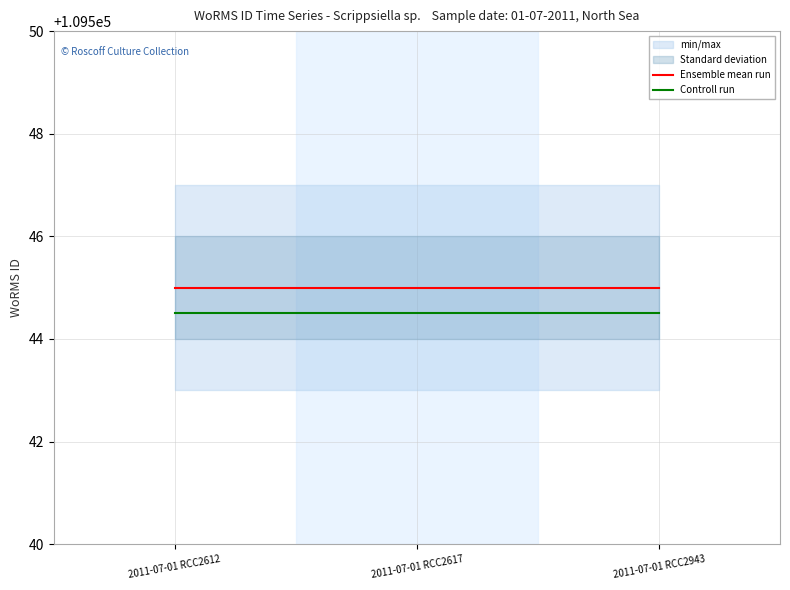

At which category is the sum across all series the highest?

2011-07-01 RCC2612